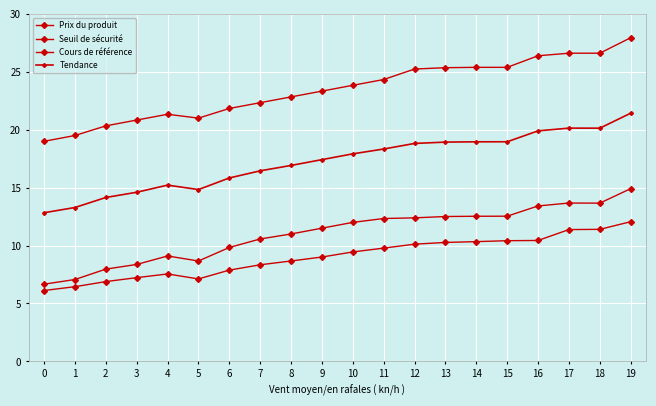

Does the chart display data point markers on the line(s)?

Yes